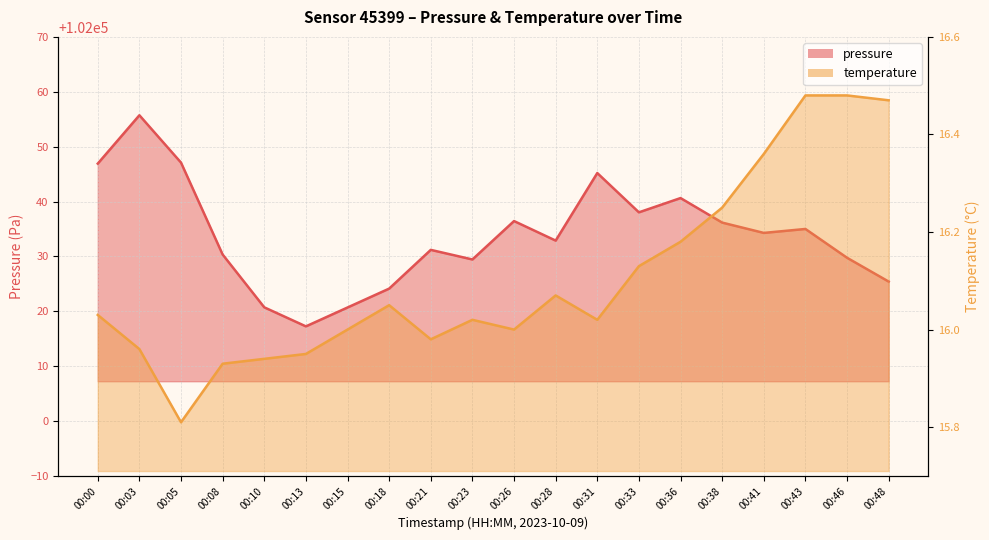

Rank the series at 00:26 from lowest to highest value.

temperature, pressure